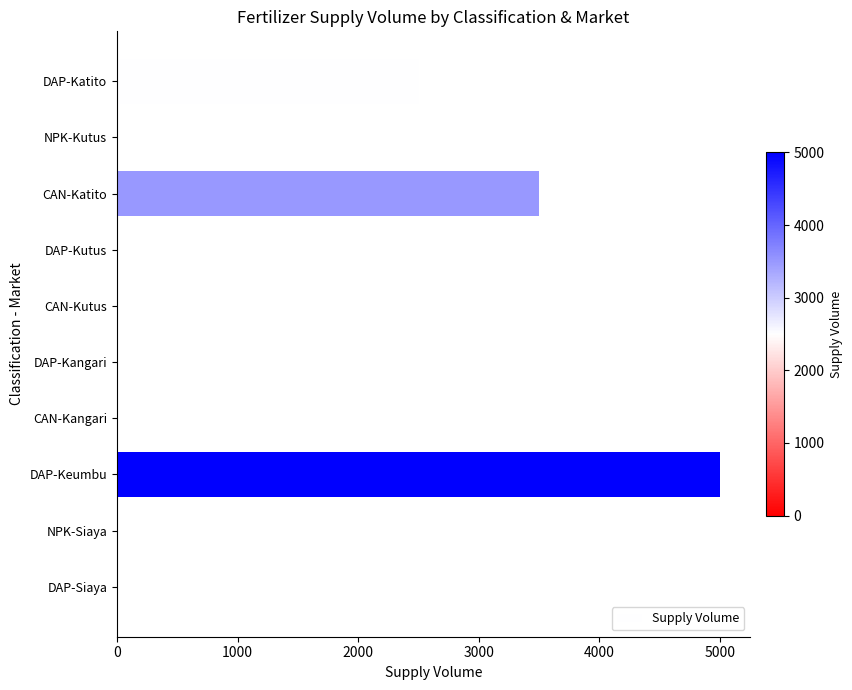

Reading top to bottom, extract all data points from this chart.

DAP-Katito=2500	NPK-Kutus=0	CAN-Katito=3500	DAP-Kutus=0	CAN-Kutus=0	DAP-Kangari=0	CAN-Kangari=0	DAP-Keumbu=5000	NPK-Siaya=0	DAP-Siaya=0